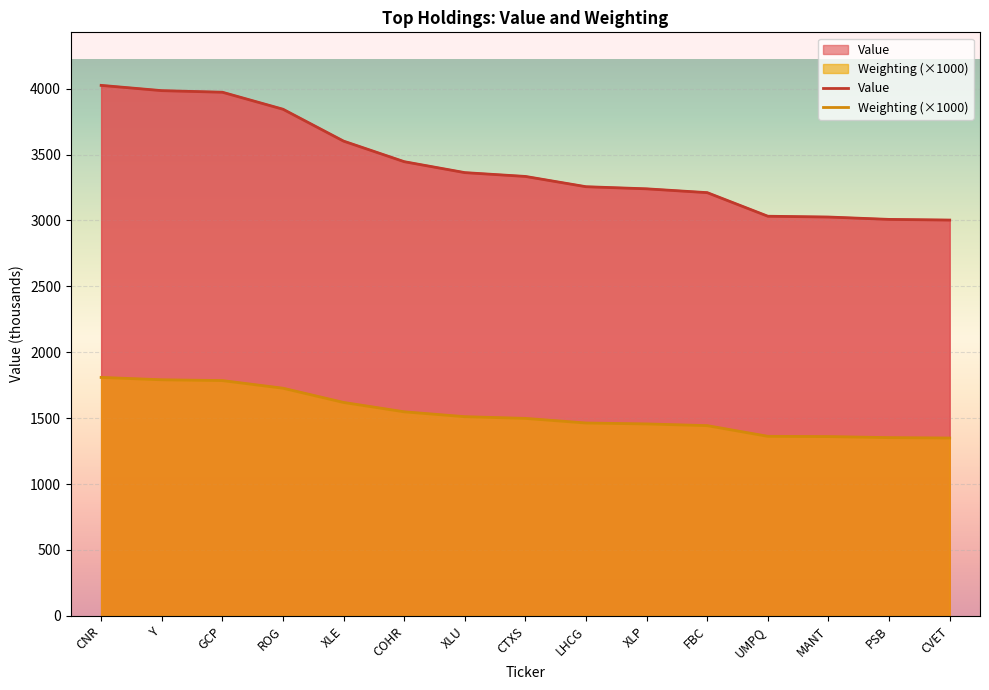

At which category is the sum across all series the highest?

CNR